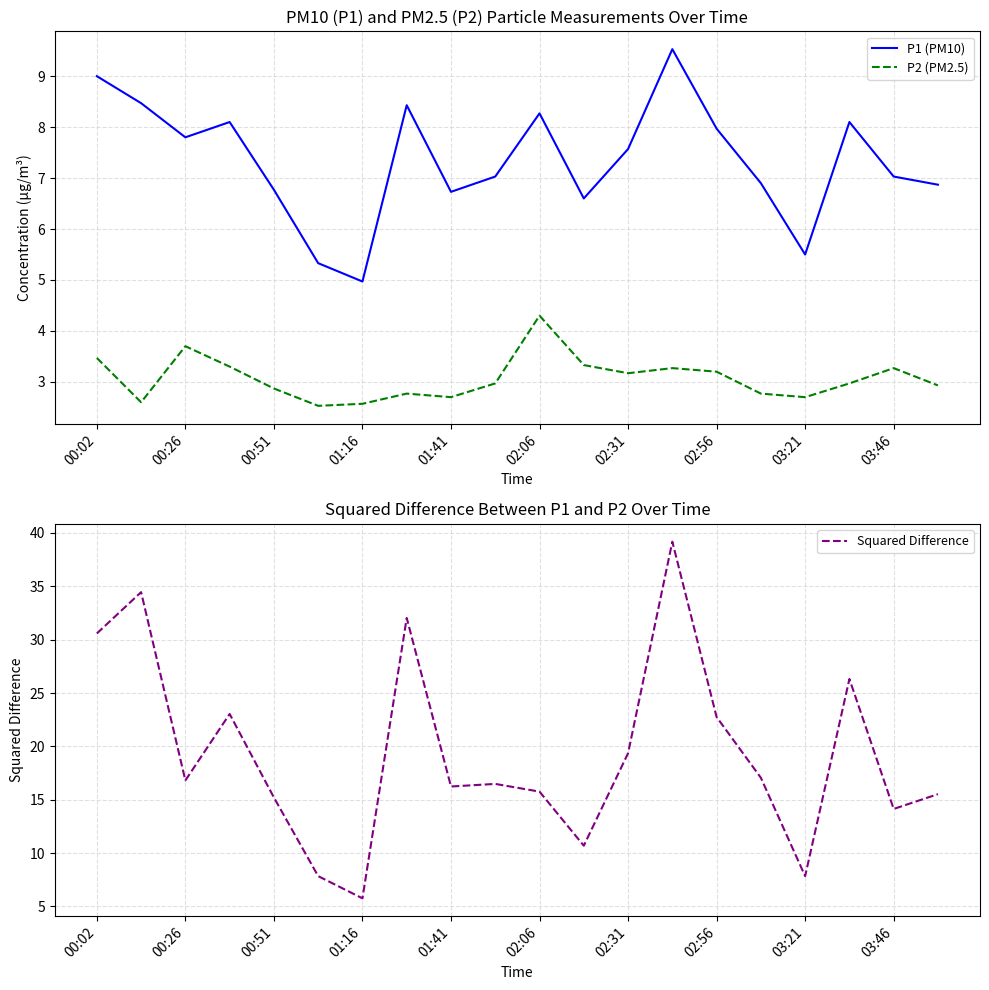

What is the average value of the Squared Difference series?

19.4